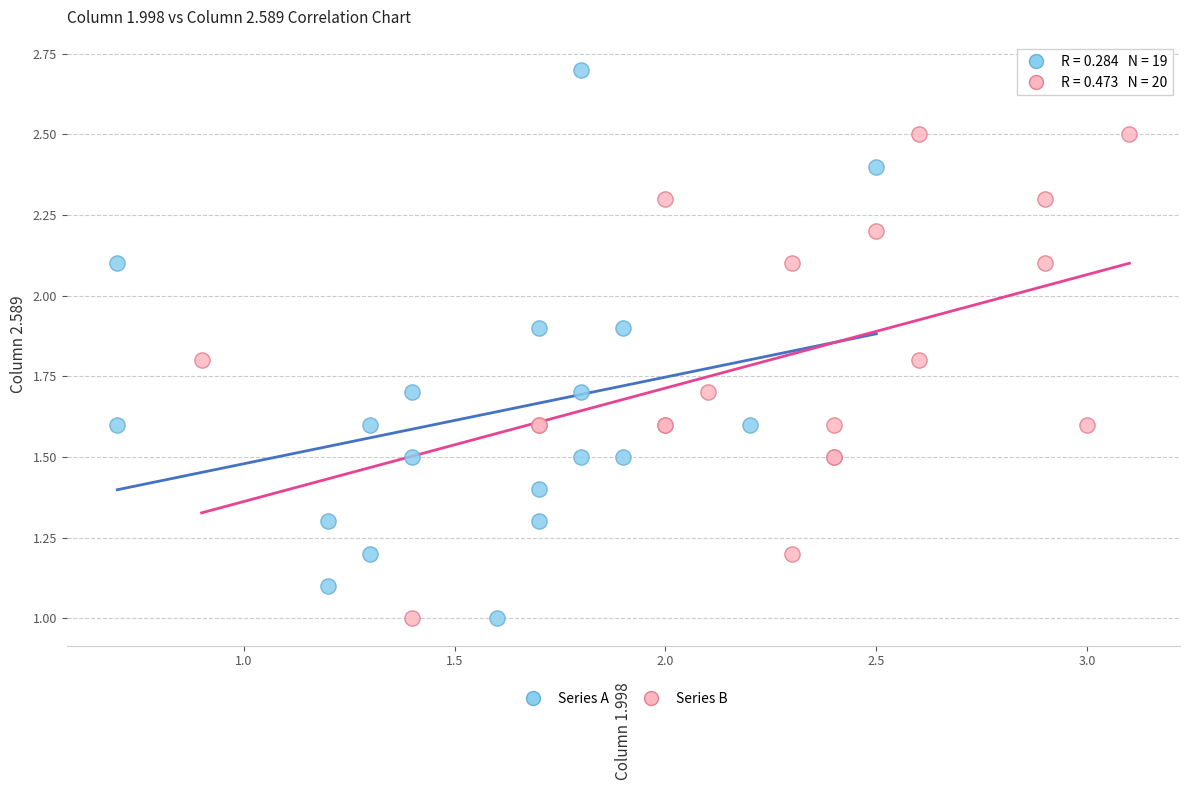

What are all the series names shown in the legend?

Series A, Series B